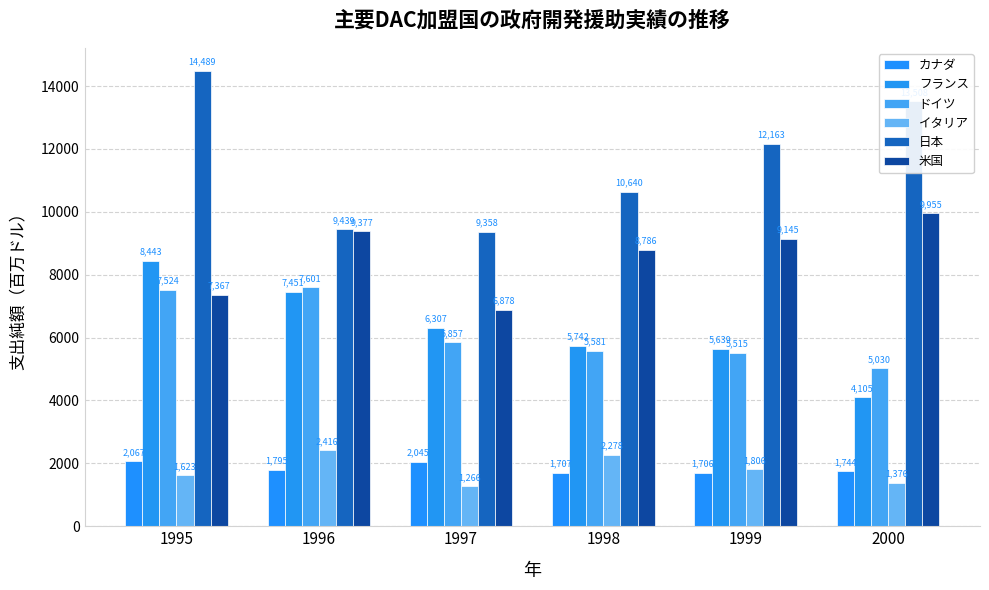

True or false: フランス has a value of 1702.5 at 1999.

False